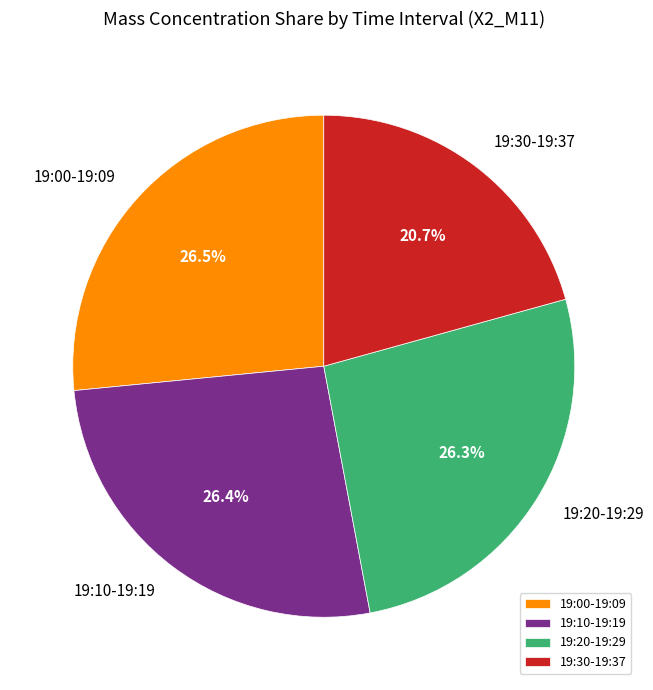

Is there any slice that represents more than half of the pie?

No